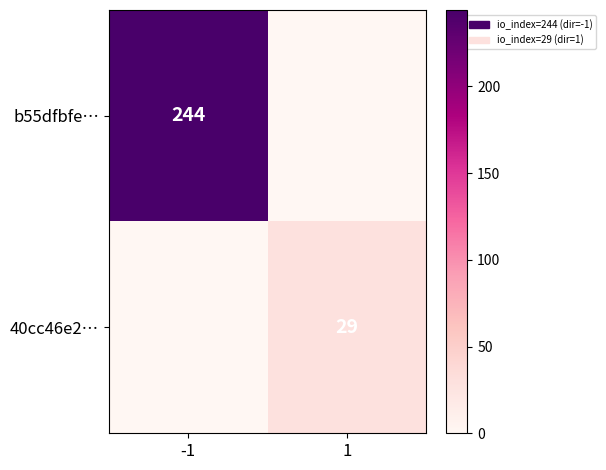

The value of b55dfbfe… at -1 is 54. True or false?

False